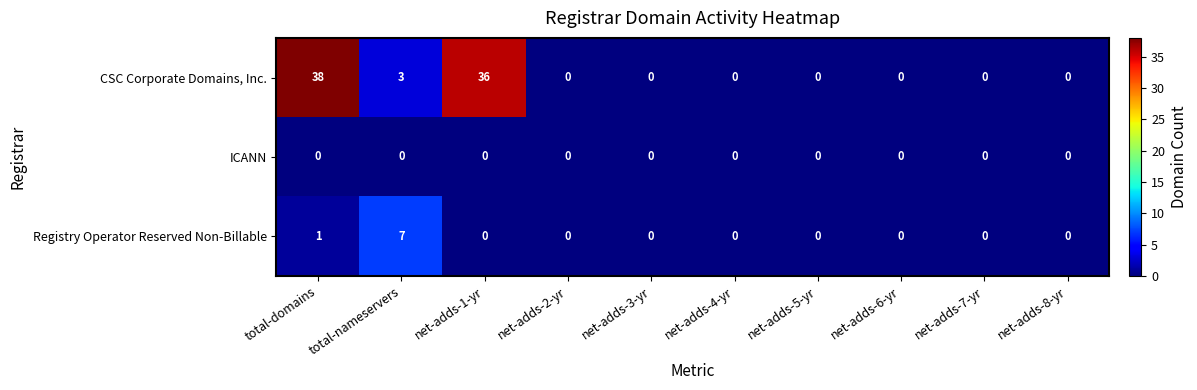

The CSC Corporate Domains, Inc. series shows 0 at net-adds-7-yr. True or false?

True